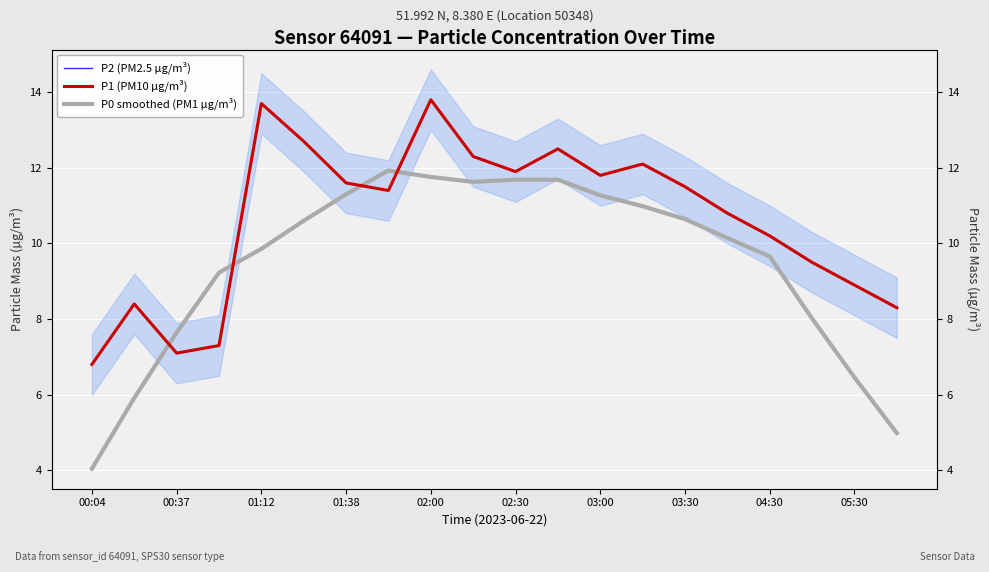

What position from the right is 00:04?

20